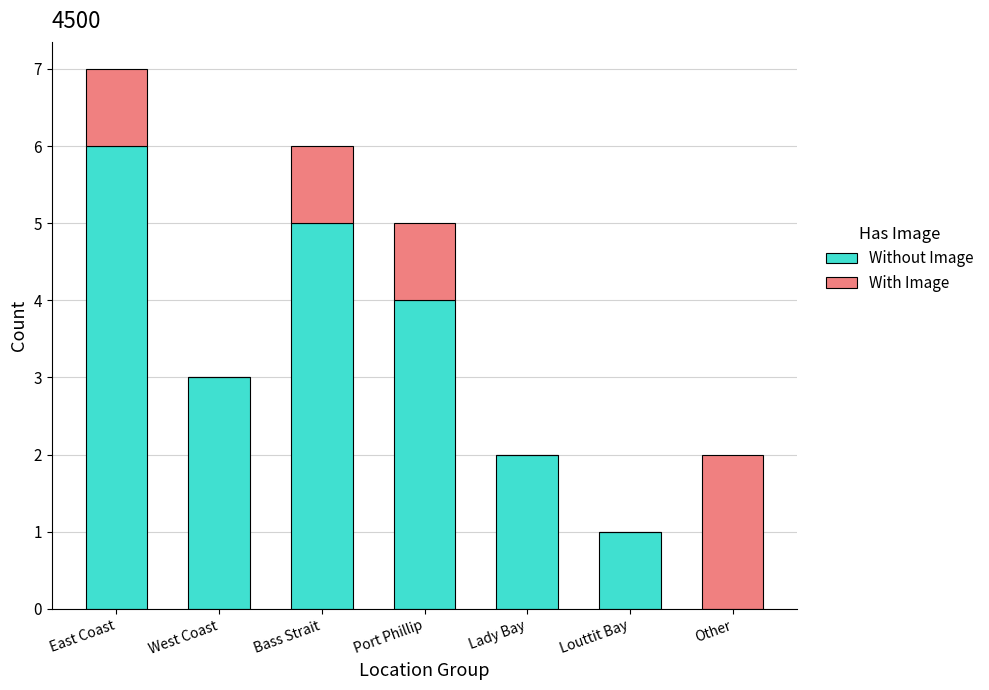

At which category is the sum across all series the highest?

East Coast